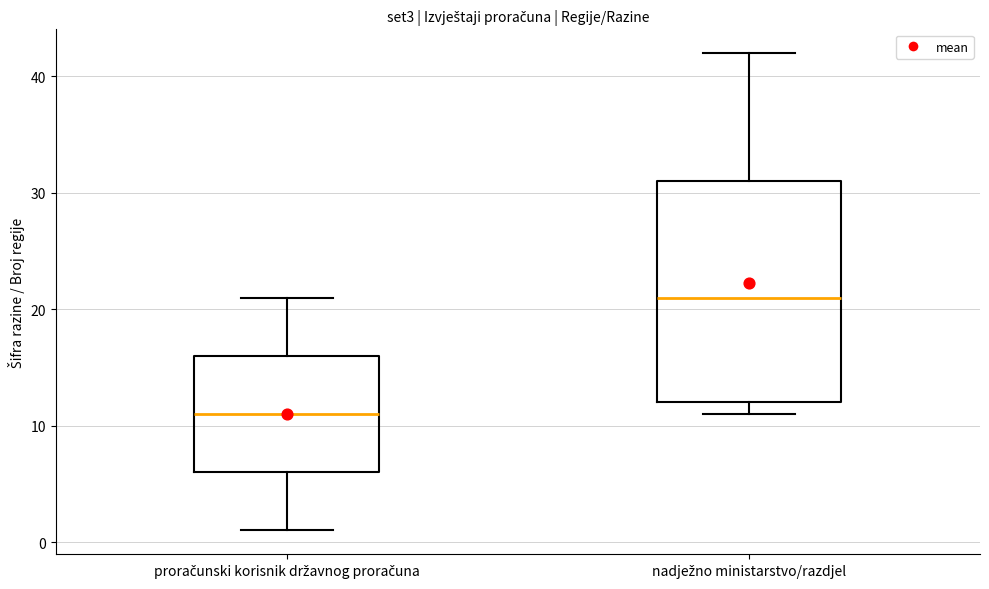

Which box has the lowest median line?

proračunski korisnik državnog proračuna